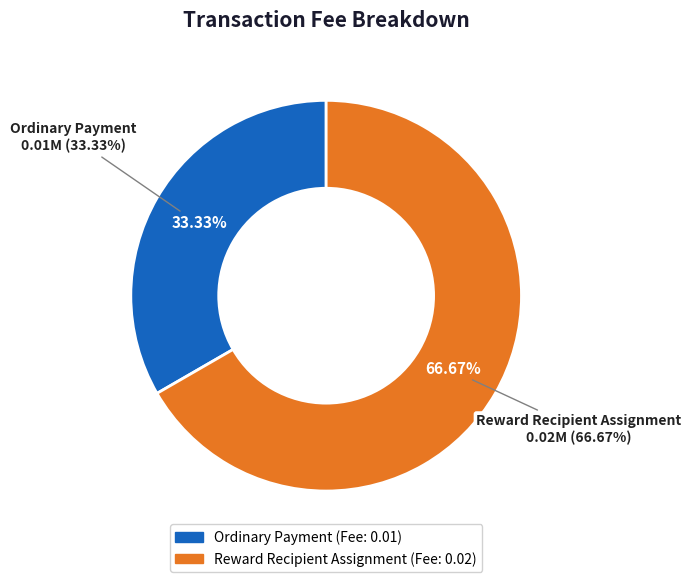

To the nearest percent, what portion does Reward Recipient Assignment represent?

67%